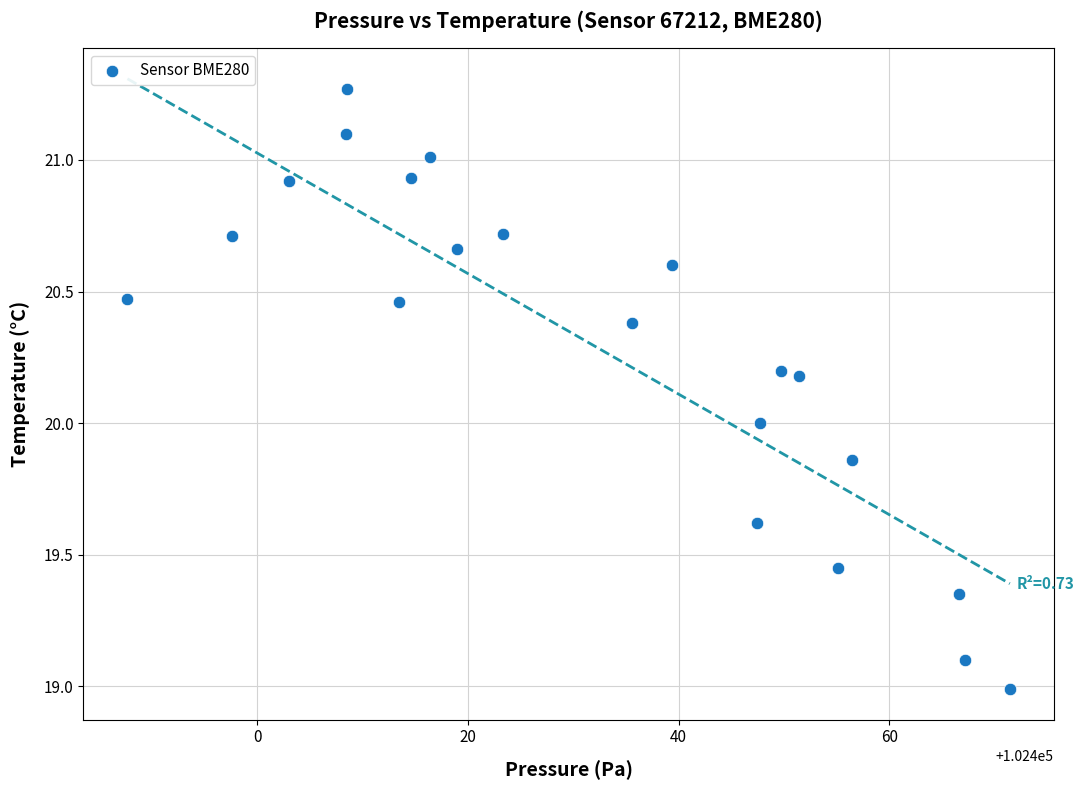

What is the range of Y values (max minus min)?

2.3